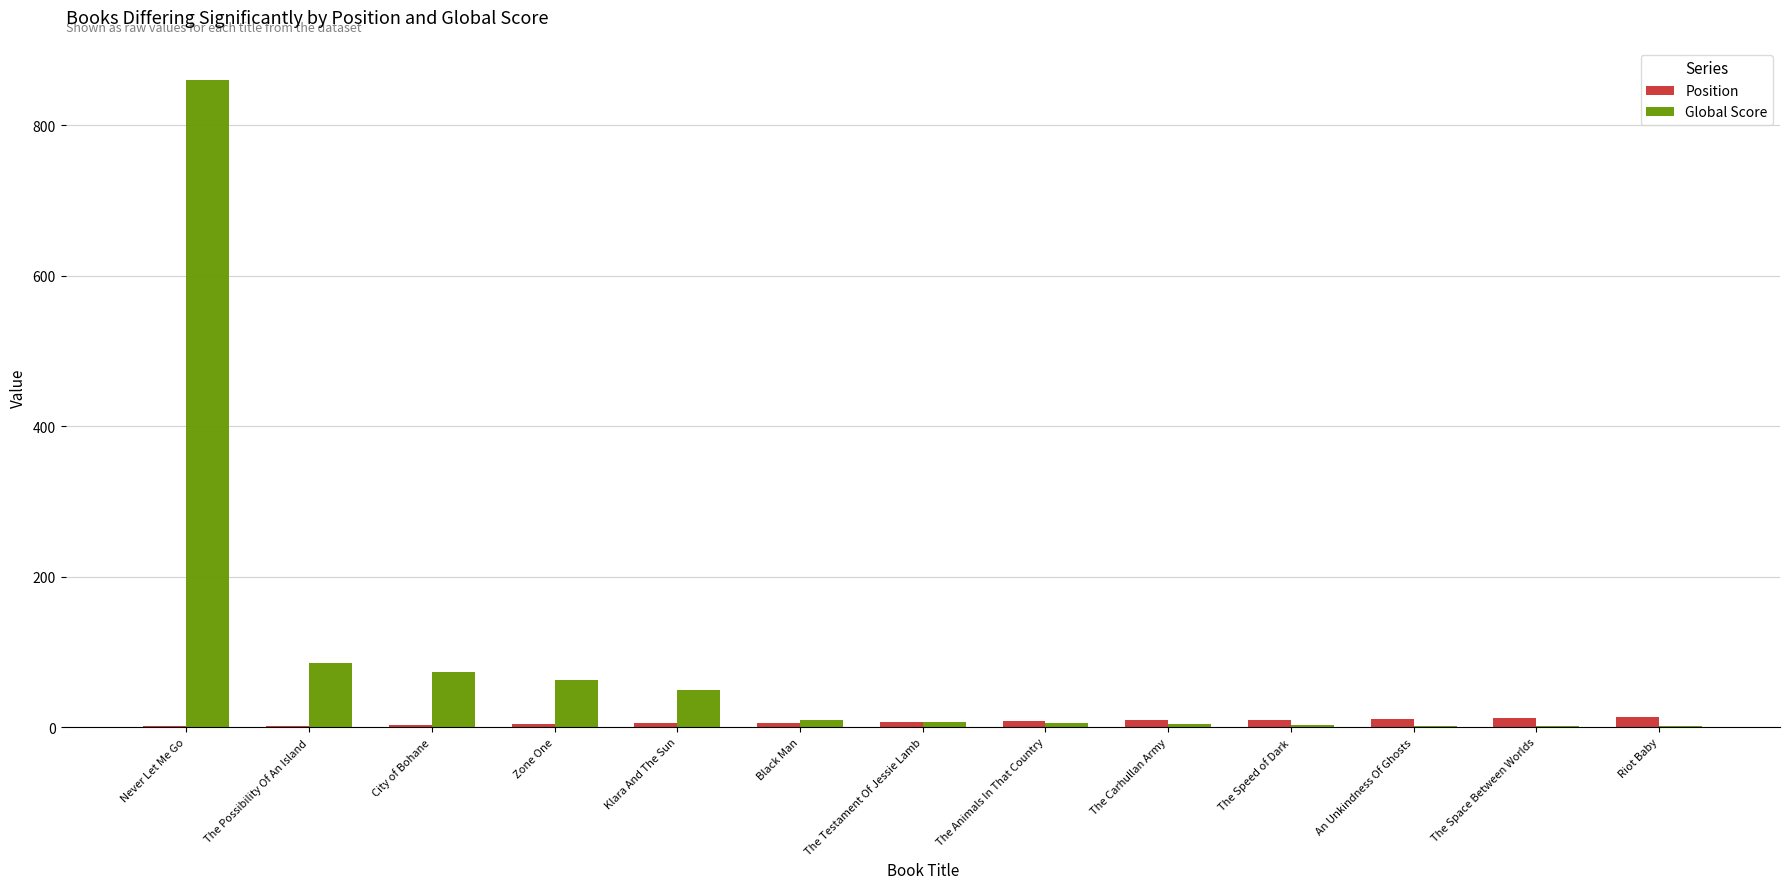

At which category is the sum across all series the highest?

Never Let Me Go